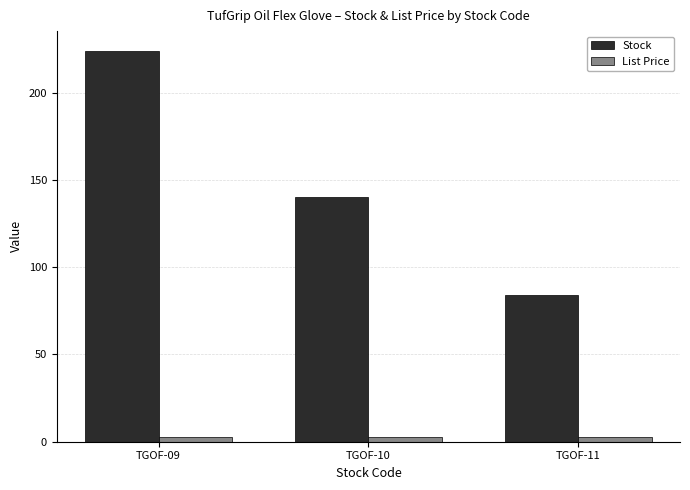

Between TGOF-09 and TGOF-10, which series saw the biggest shift?

Stock